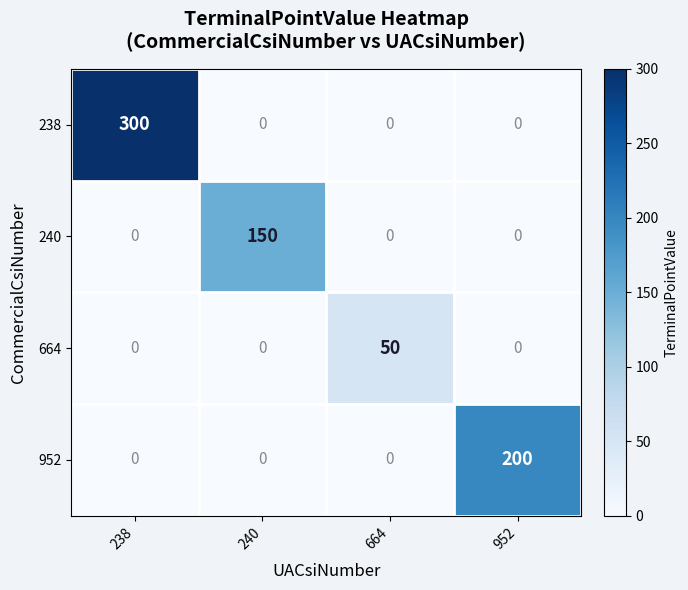

At which category does the chart reach its peak across all series?

238